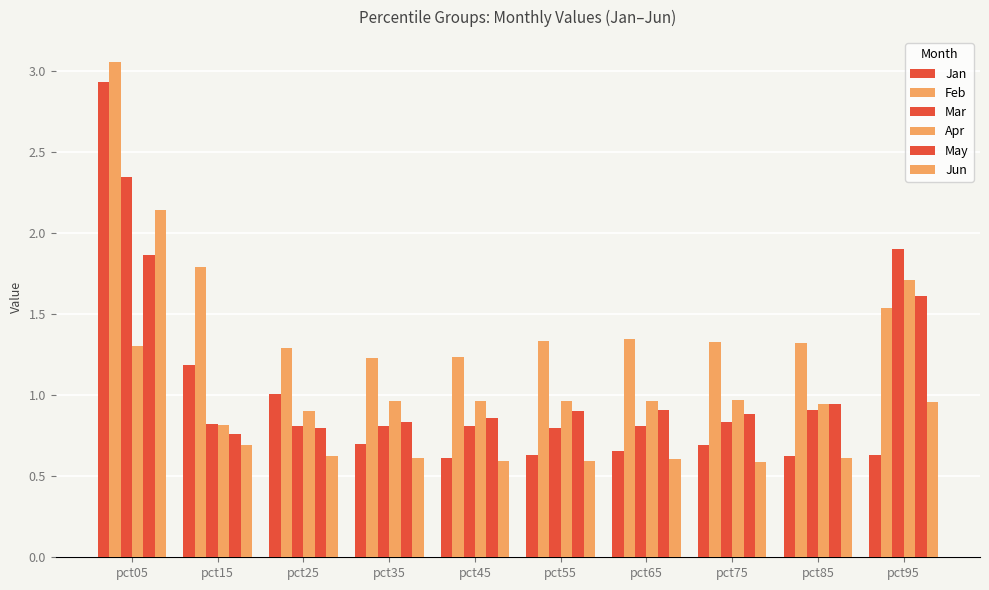

How many data points does each series have?

10